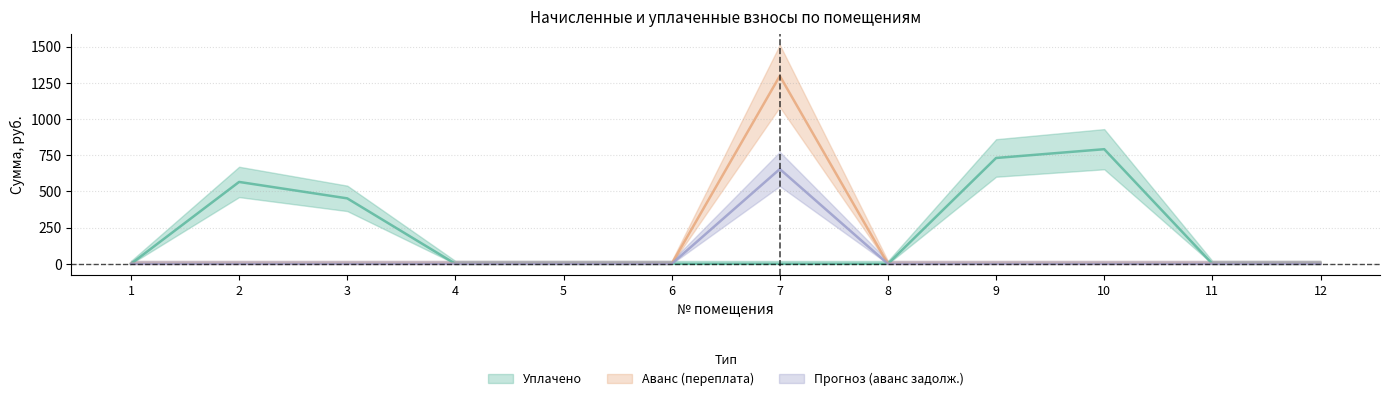

Does the chart have visible grid lines?

Yes